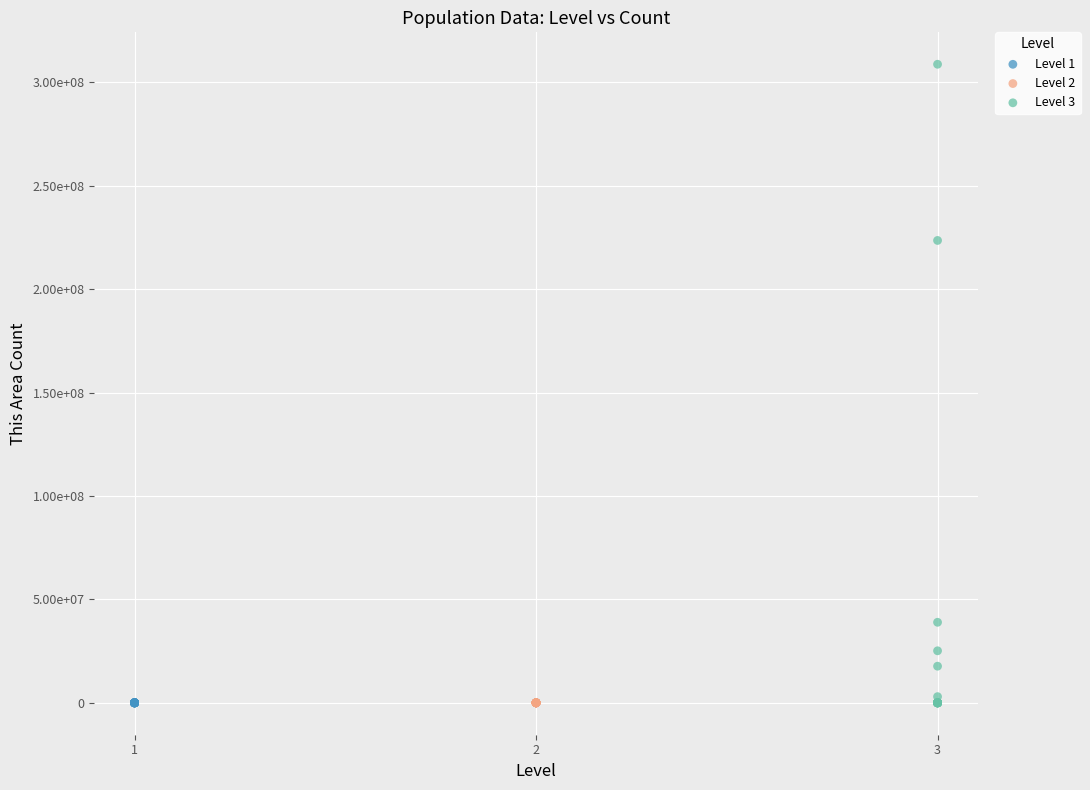

Which series contains the highest Y value?

Level 3